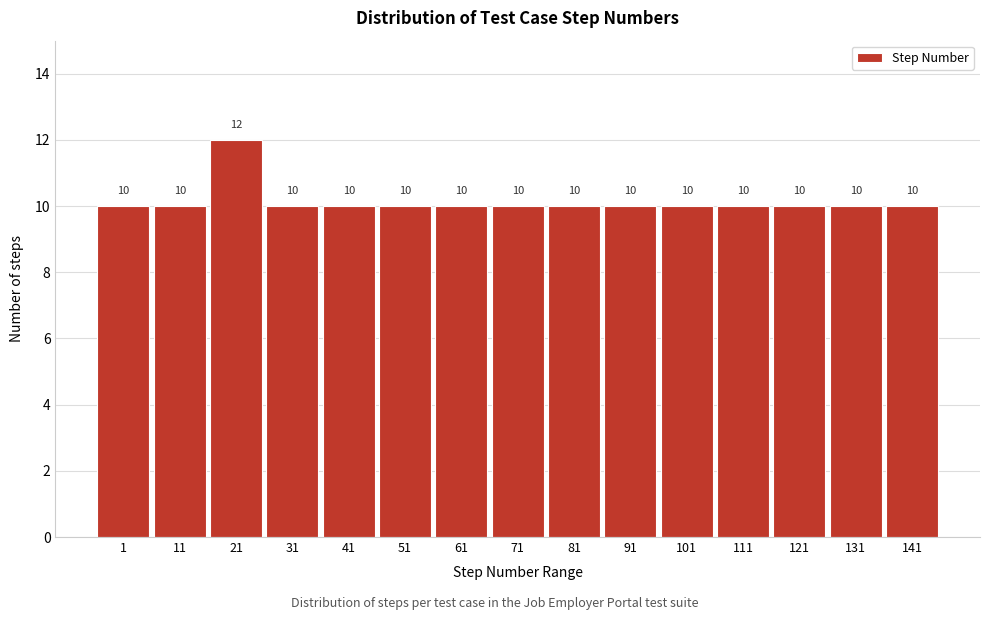

Reading left to right, list all the values displayed in this chart.

1=10	11=10	21=12	31=10	41=10	51=10	61=10	71=10	81=10	91=10	101=10	111=10	121=10	131=10	141=10